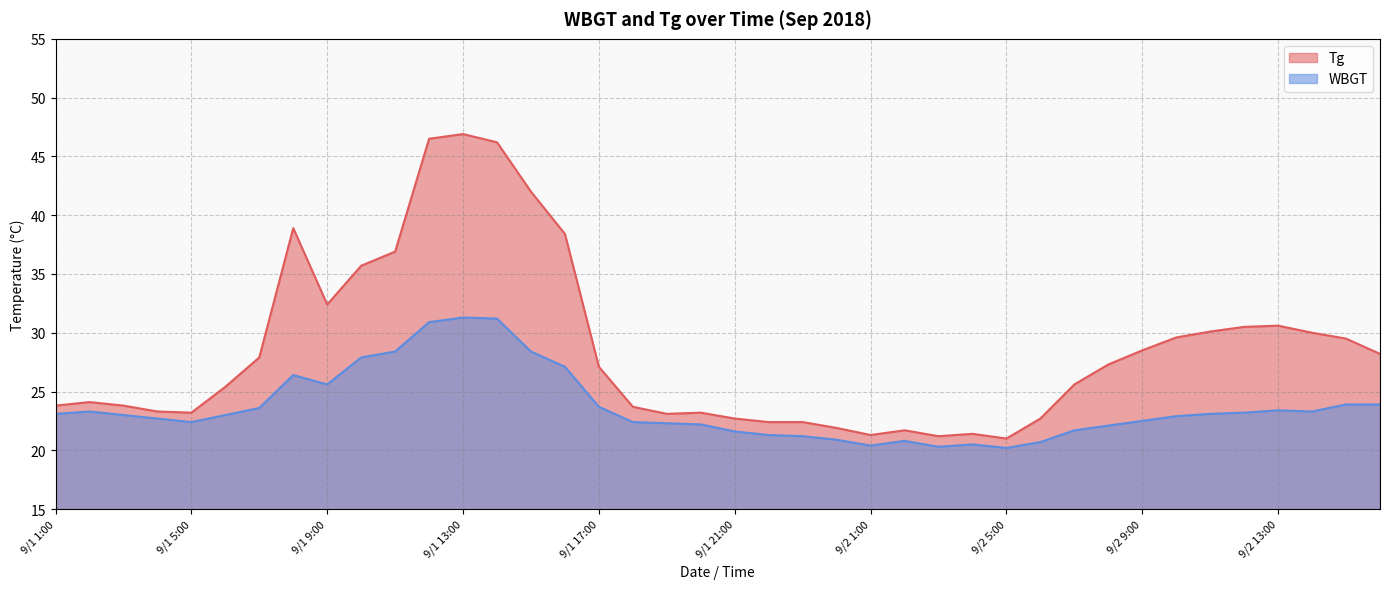

The value of Tg at 9/2 6:00 is 34.2. True or false?

False